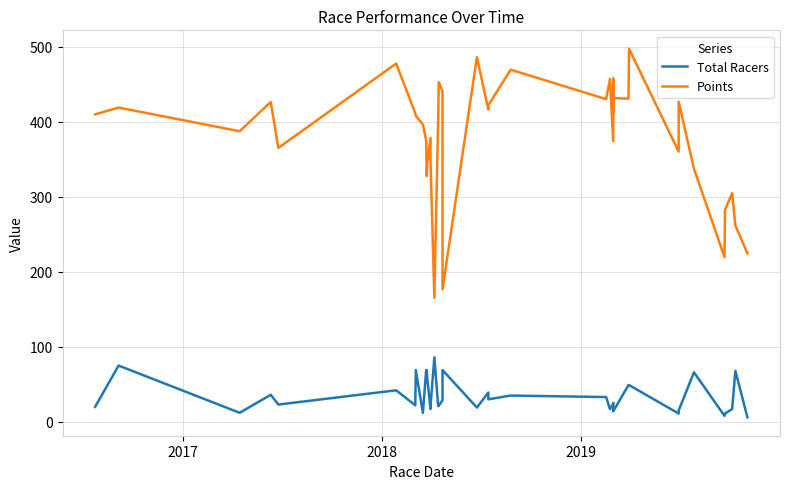

True or false: Total Racers has a value of 12.5 at 17.

False